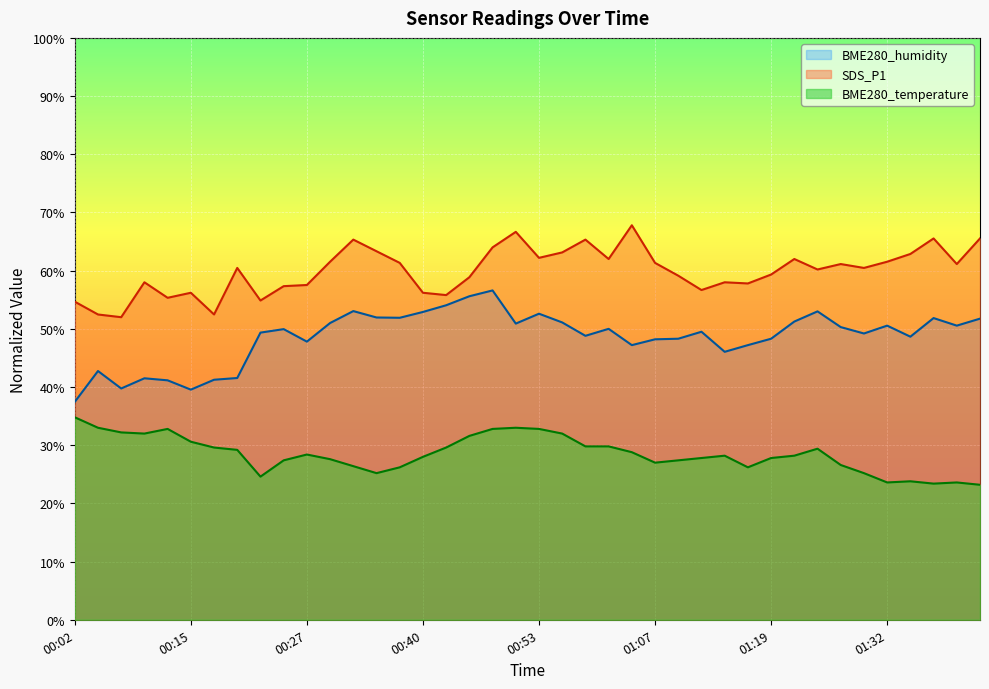

How many distinct data groups are displayed?

3